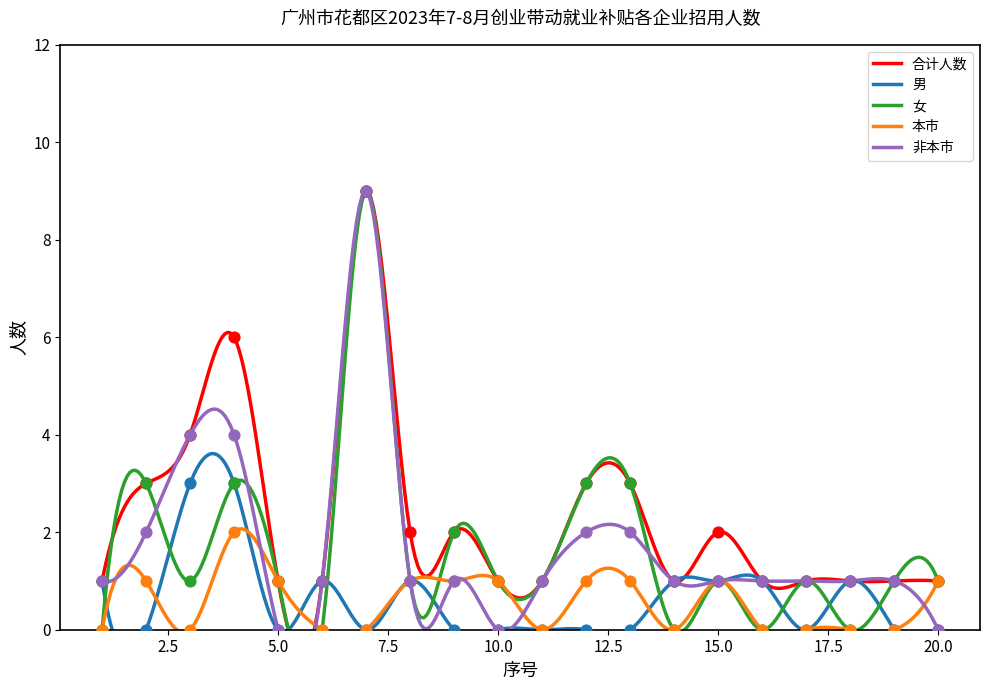

Which series has the largest total across all categories?

合计人数